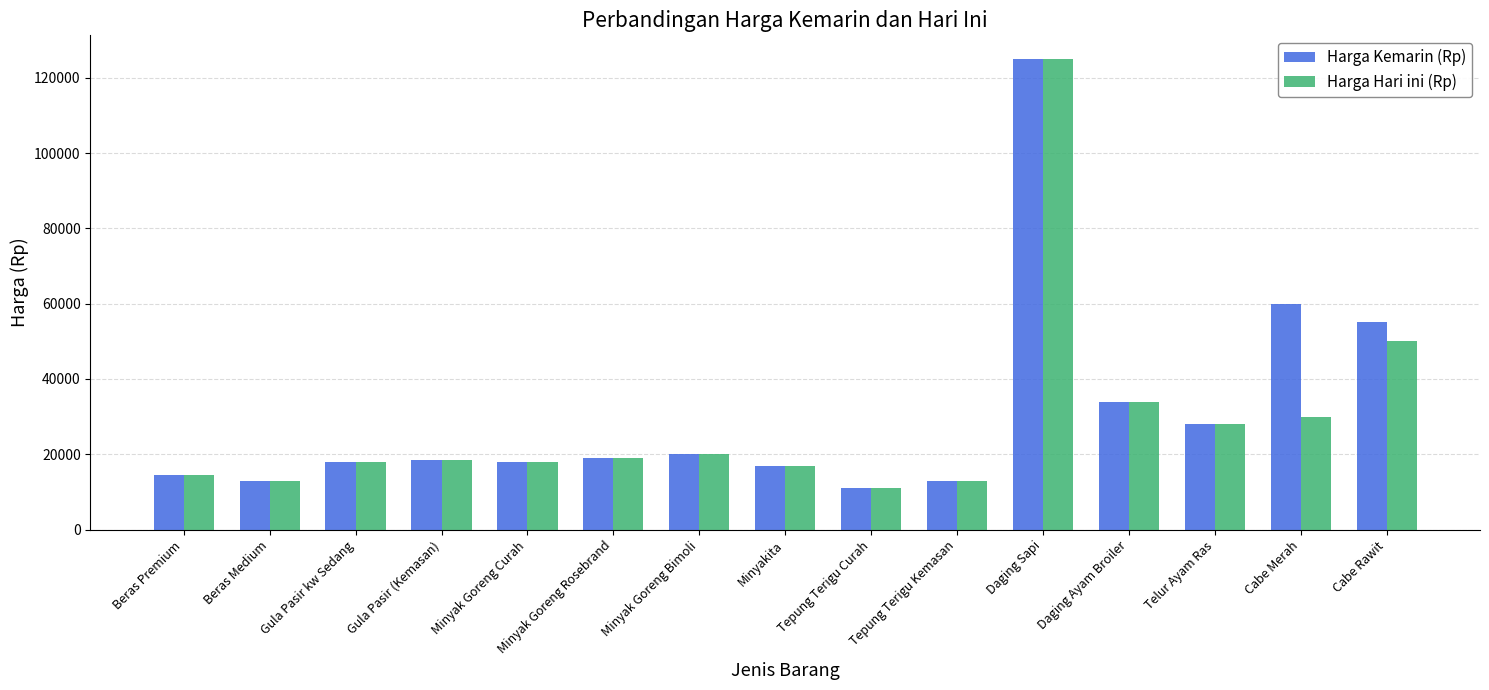

True or false: Harga Hari ini (Rp) has a value of 3930 at Minyakita.

False